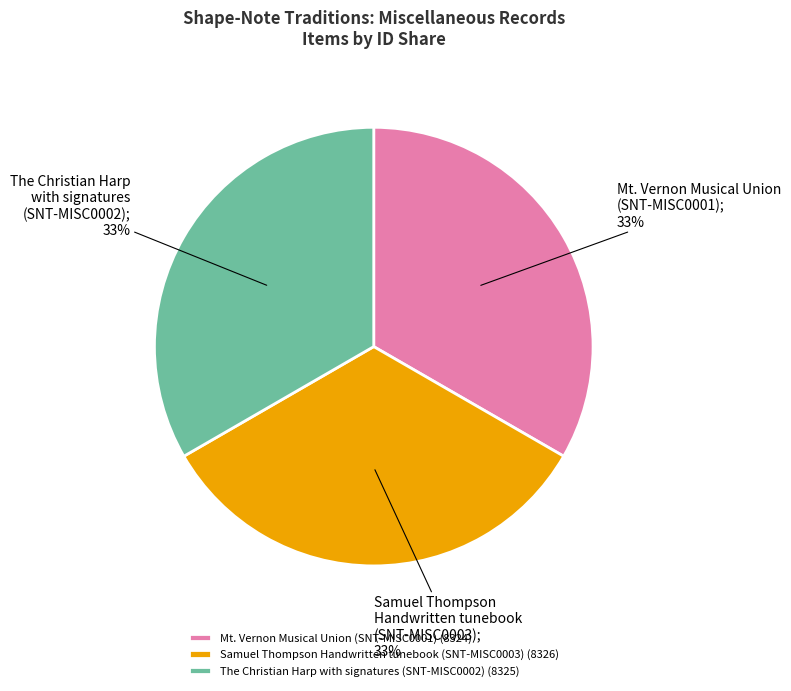

How many slices are in this pie chart?

3